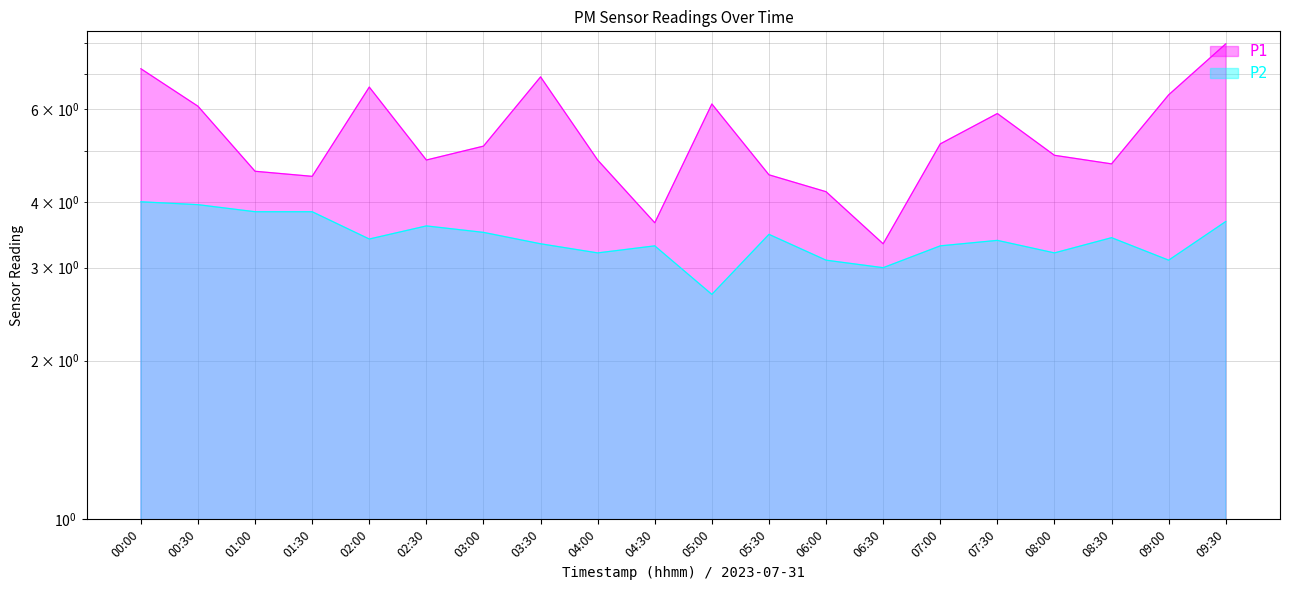

True or false: P1 and P2 intersect in this chart.

False